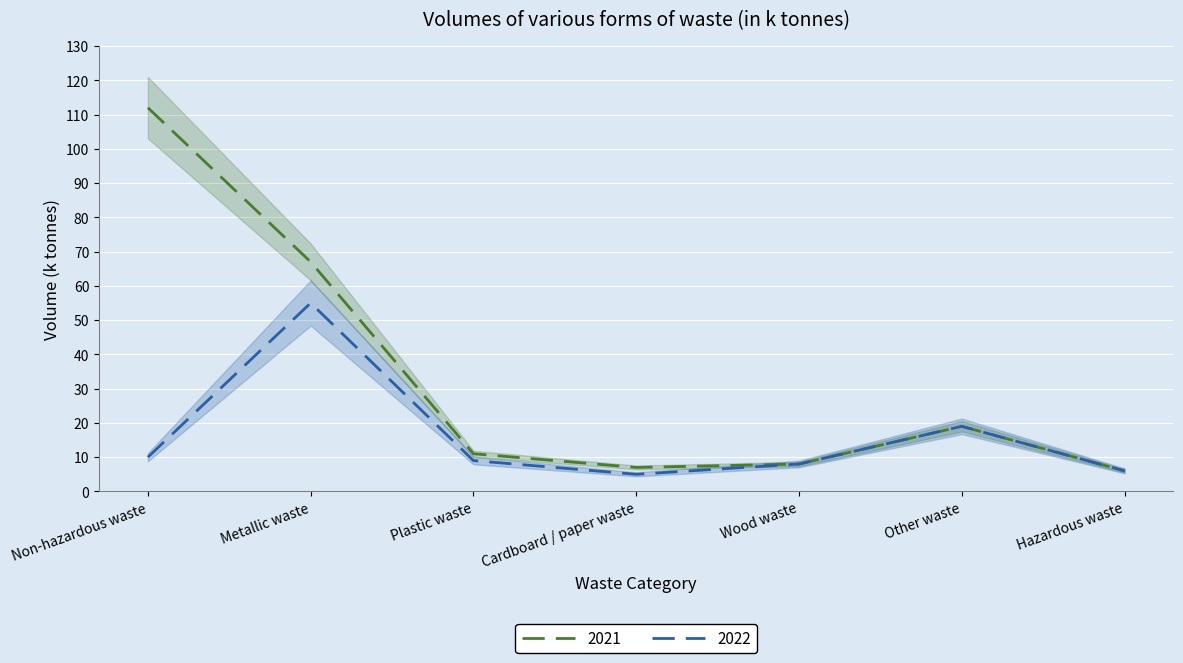

What is the difference between the maximum and minimum values in the 2021 series?

106